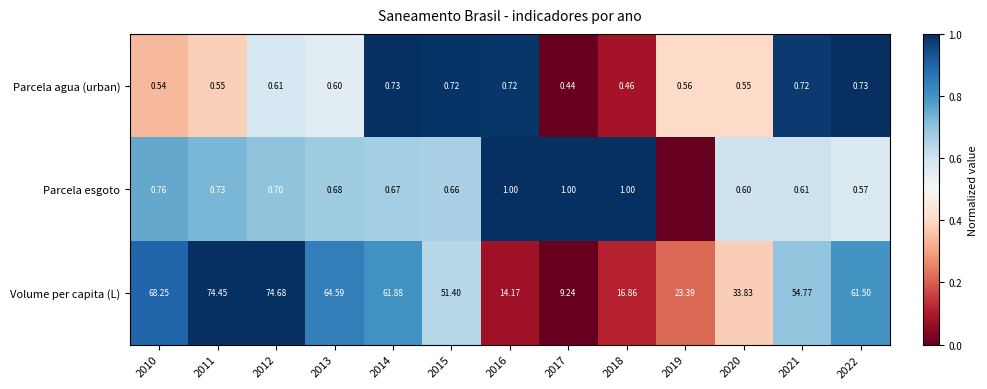

Which category has the lowest value across all series?

2017